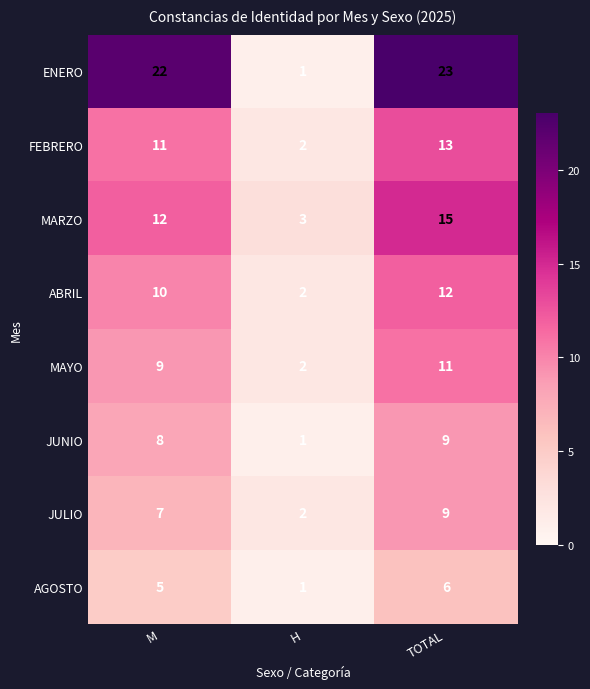

Is it true that ABRIL equals 3 at H?

False